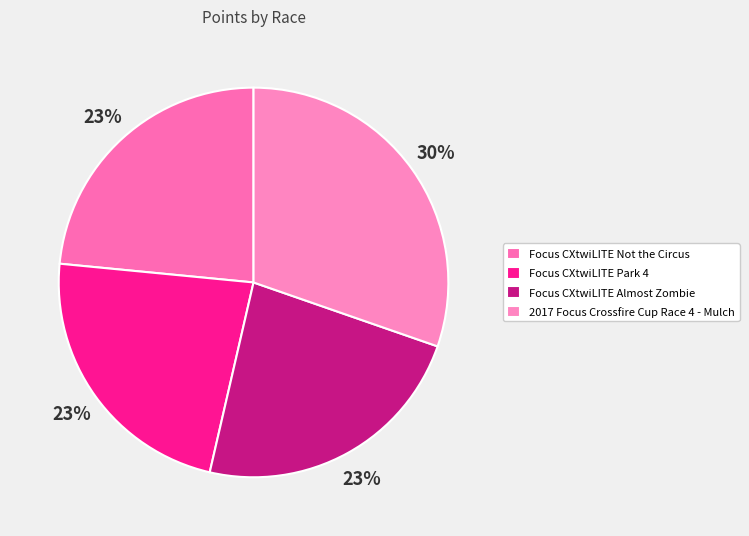

Approximately how many times larger is the value at Focus CXtwiLITE Park 4 compared to Focus CXtwiLITE Not the Circus?

1.0